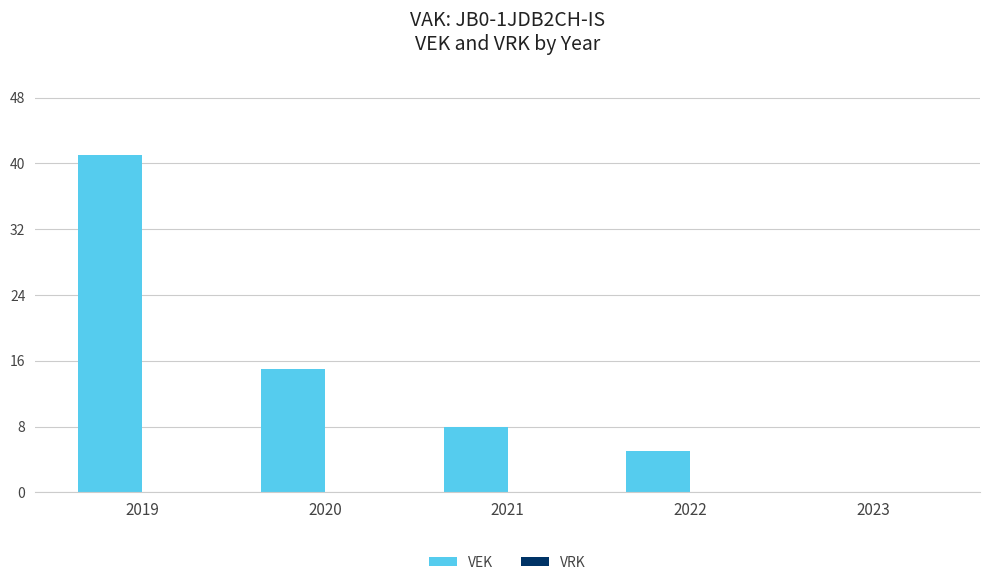

Is it true that the value at 2019 is 41?

True